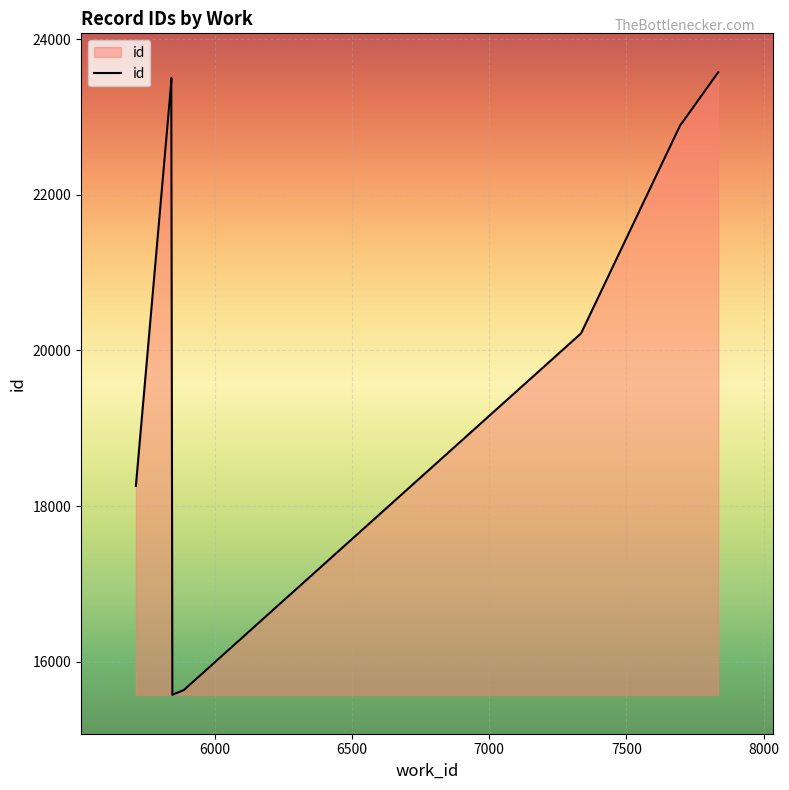

What is the value of the 1st point from the left?

18260